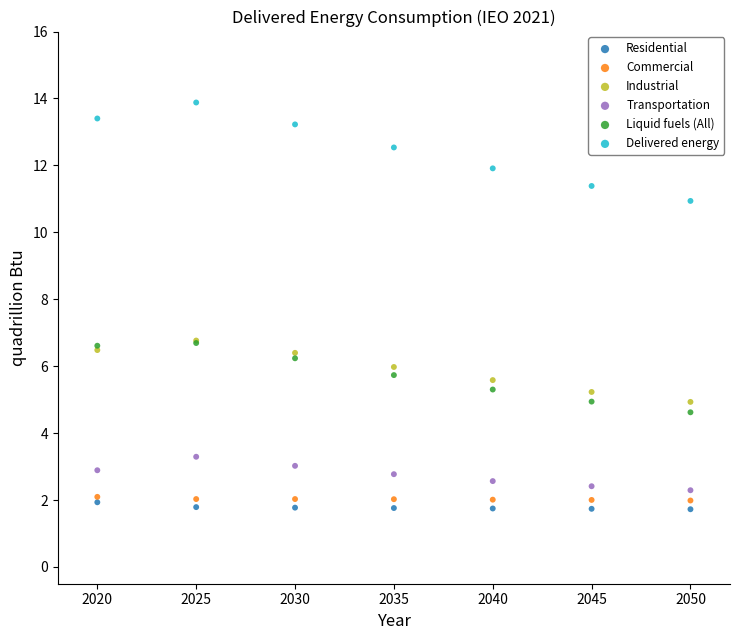

What are all the series names shown in the legend?

Residential, Commercial, Industrial, Transportation, Liquid fuels (All), Delivered energy